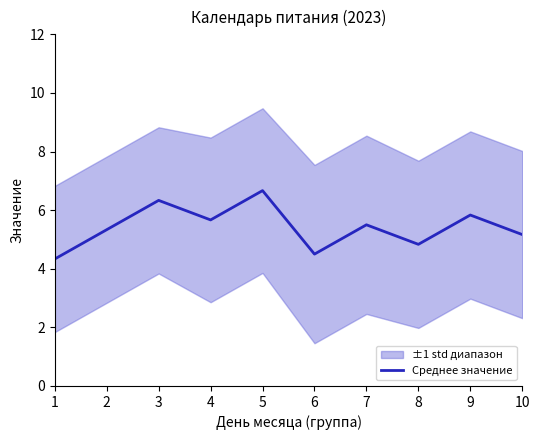

What is the change in value from 7 to 9?

+0.3